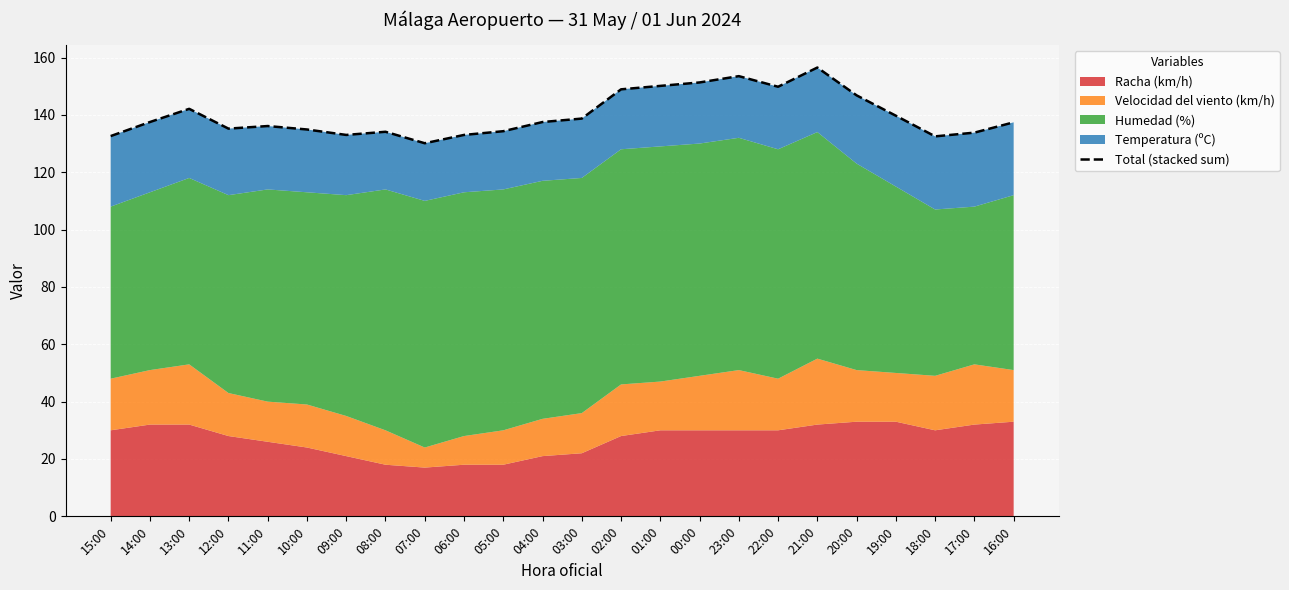

The chart shows a value of 62.3 at 08:00. True or false?

False